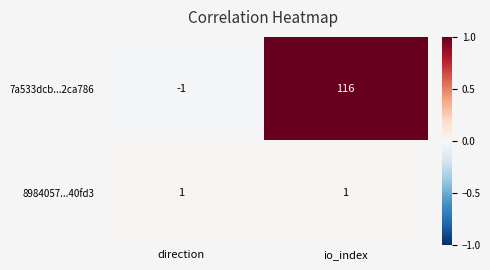

Which series has the largest total across all categories?

7a533dcb...2ca786